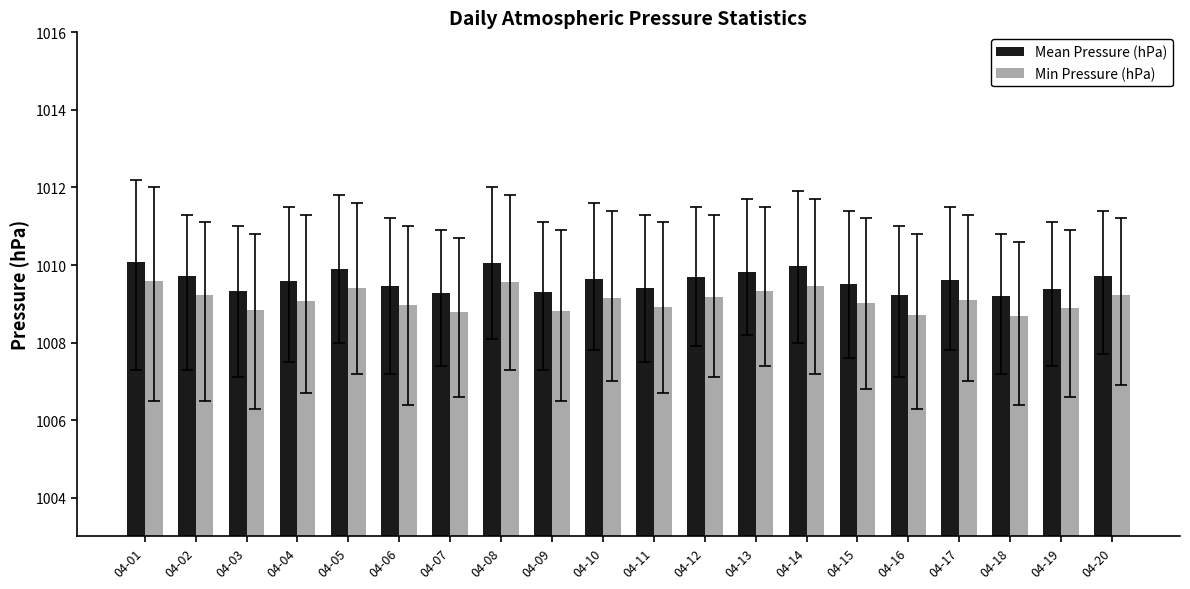

What is the approximate value of Min Pressure (hPa) at 04-12?

1009.2